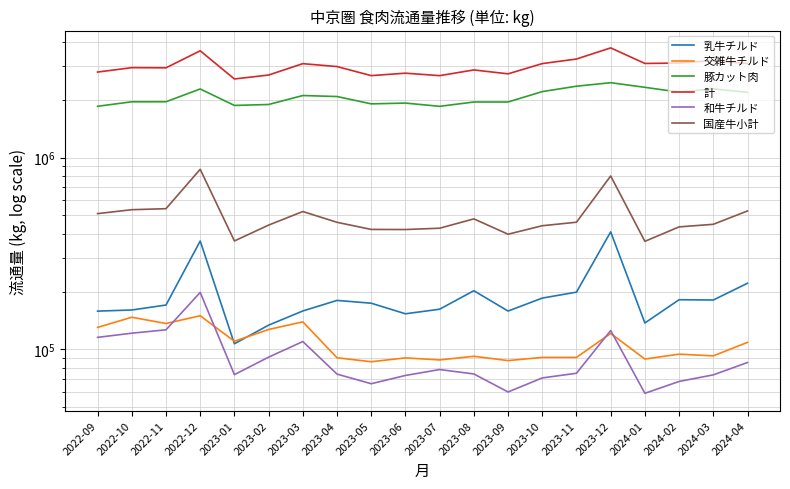

What is the sum of the 計 values at 2023-03 and 2024-01?

6198139